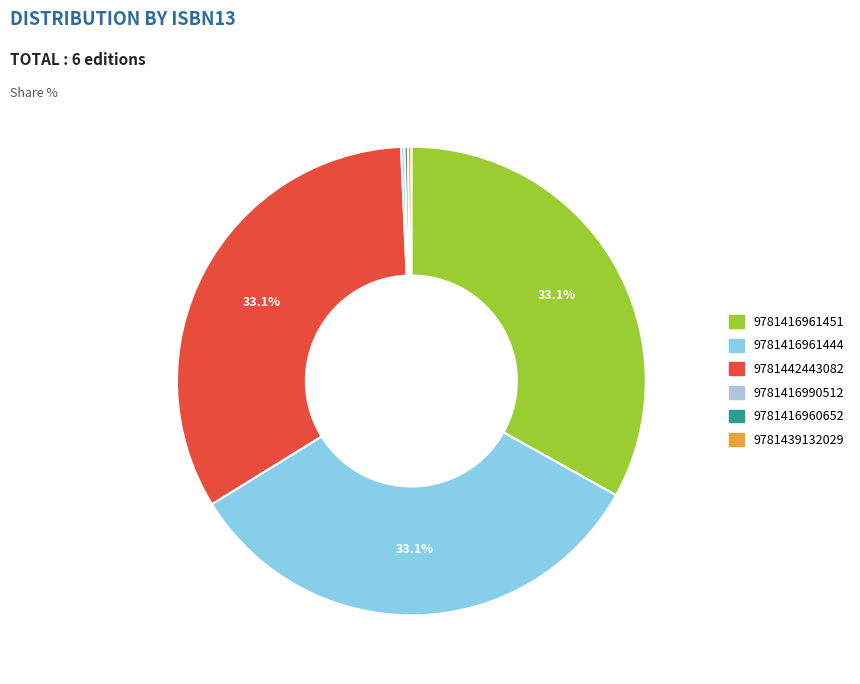

Approximately how many times larger is the value at 9781416961451 compared to 9781442443082?

1.0